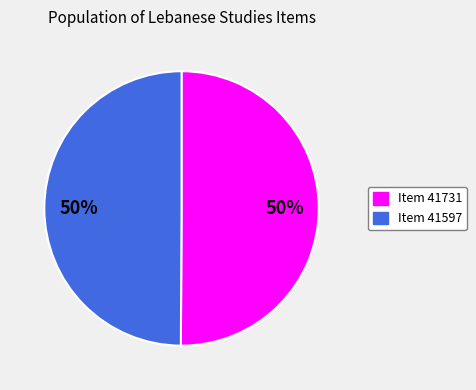

To the nearest percent, what is the average slice percentage?

50%